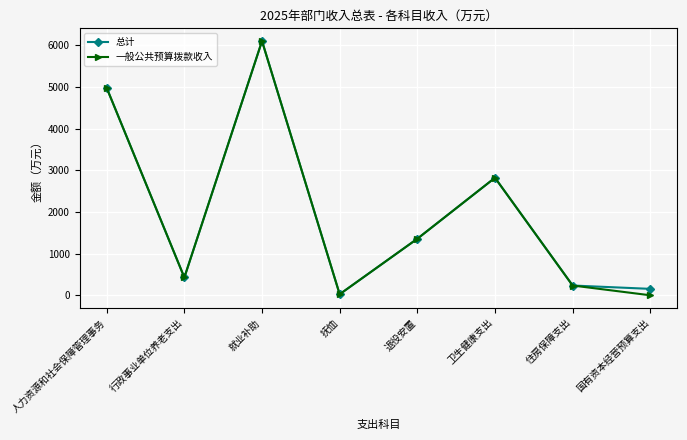

Where does the 一般公共预算拨款收入 series first go above 1357?

人力资源和社会保障管理事务